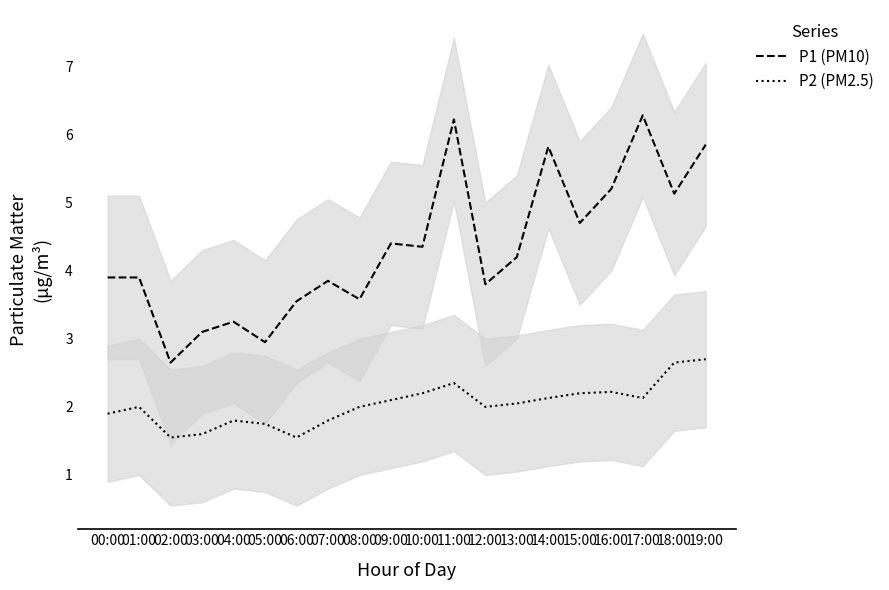

What is the value of the P2 (PM2.5) point at the 3rd from the left?

1.6